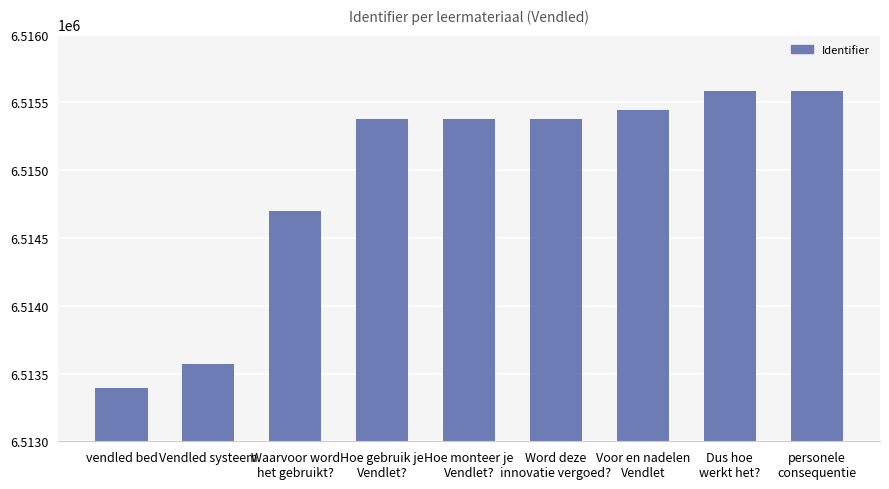

The chart shows a value of 3038165 at Dus hoe
werkt het?. True or false?

False